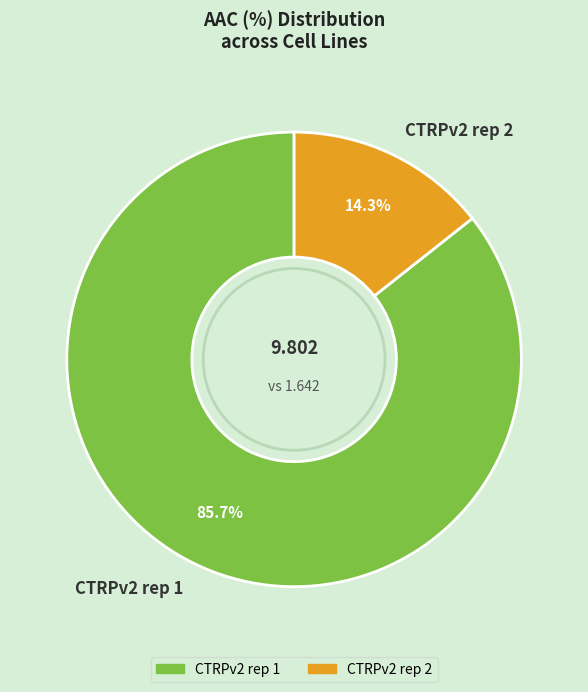

To the nearest percent, what is the combined percentage of CTRPv2 rep 1 and CTRPv2 rep 2?

100%